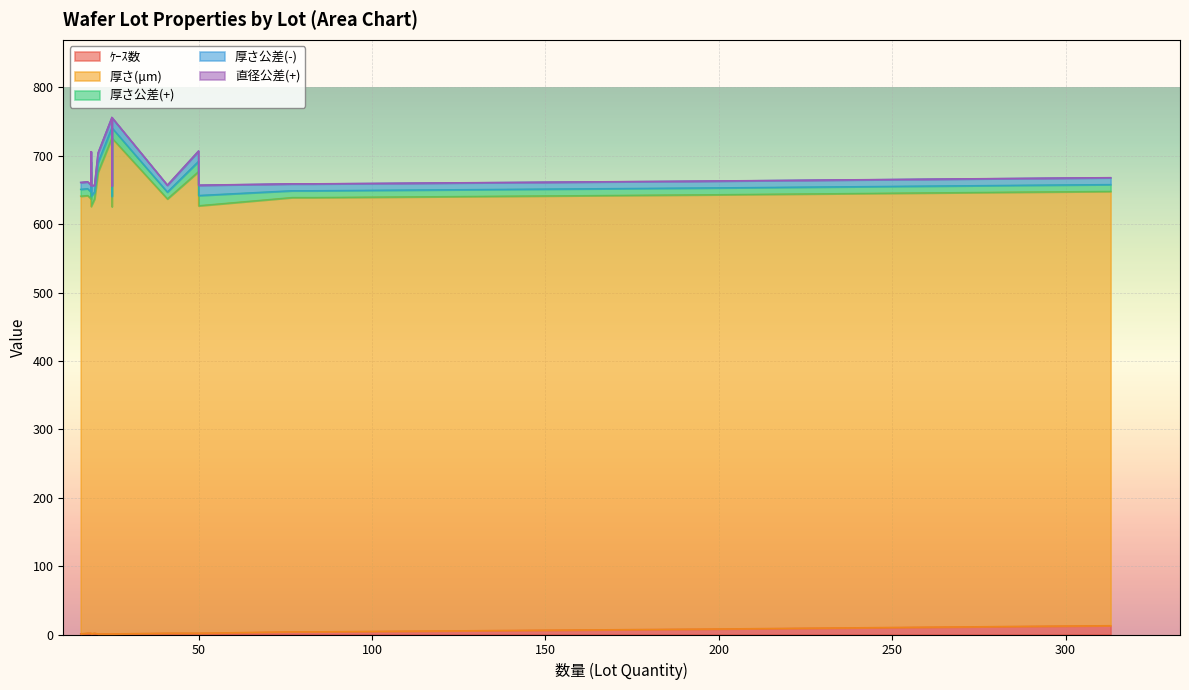

True or false: 厚さ(μm) has more than 1 points higher than both neighbors.

False